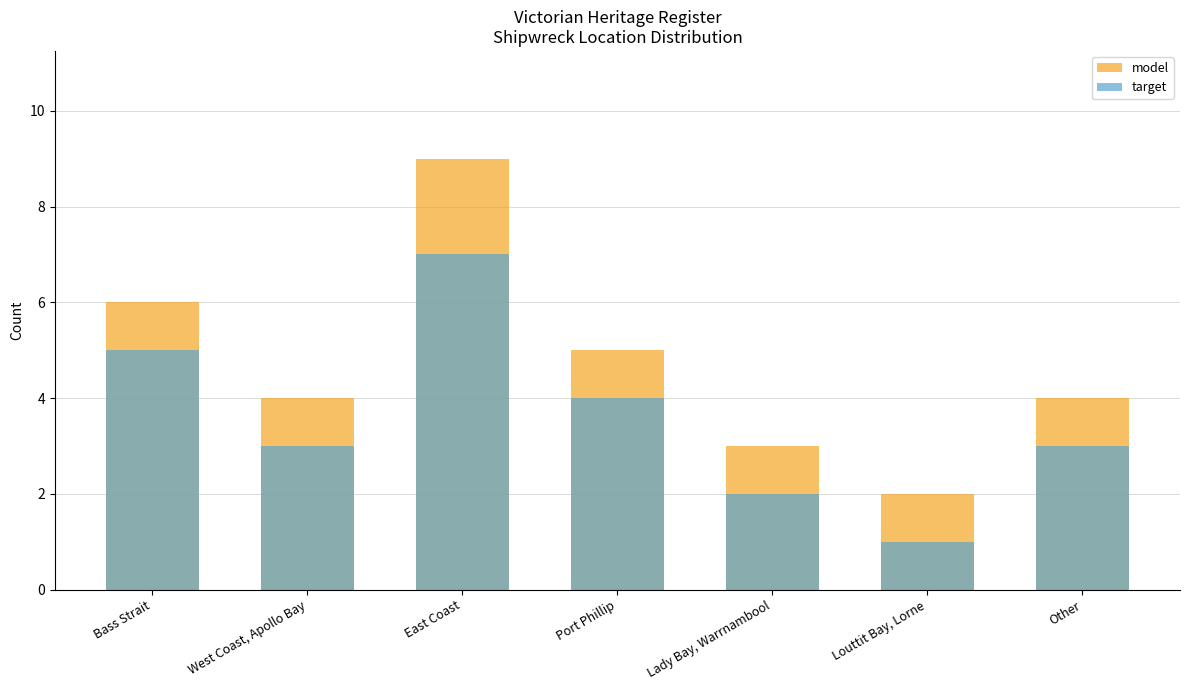

True or false: model has a value of 2 at Port Phillip.

False